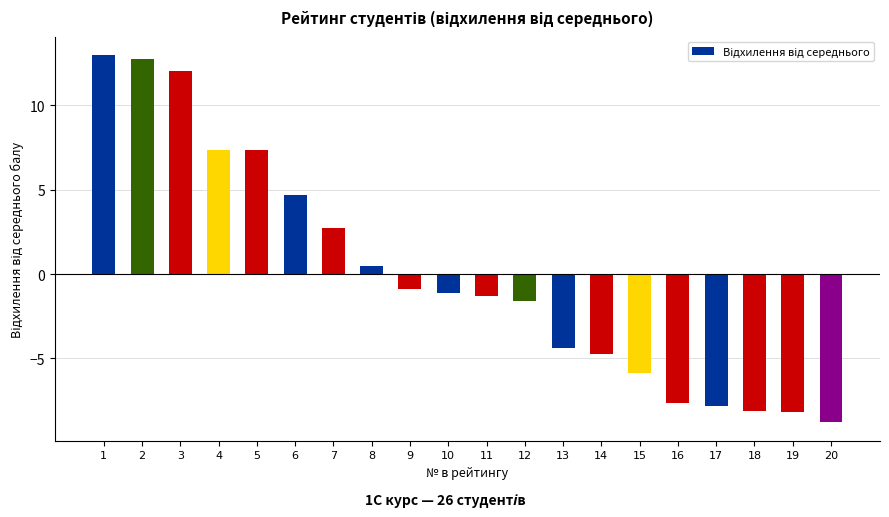

What is the difference between the second highest and second lowest values?

20.9